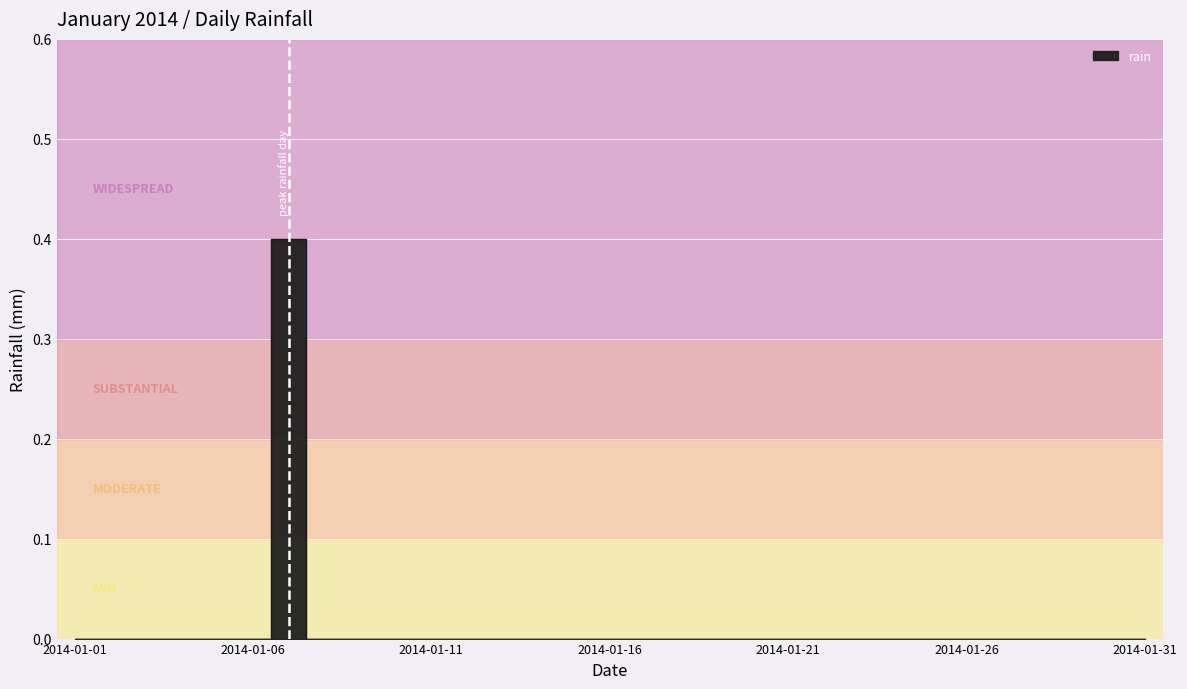

How many positive values are there?

1